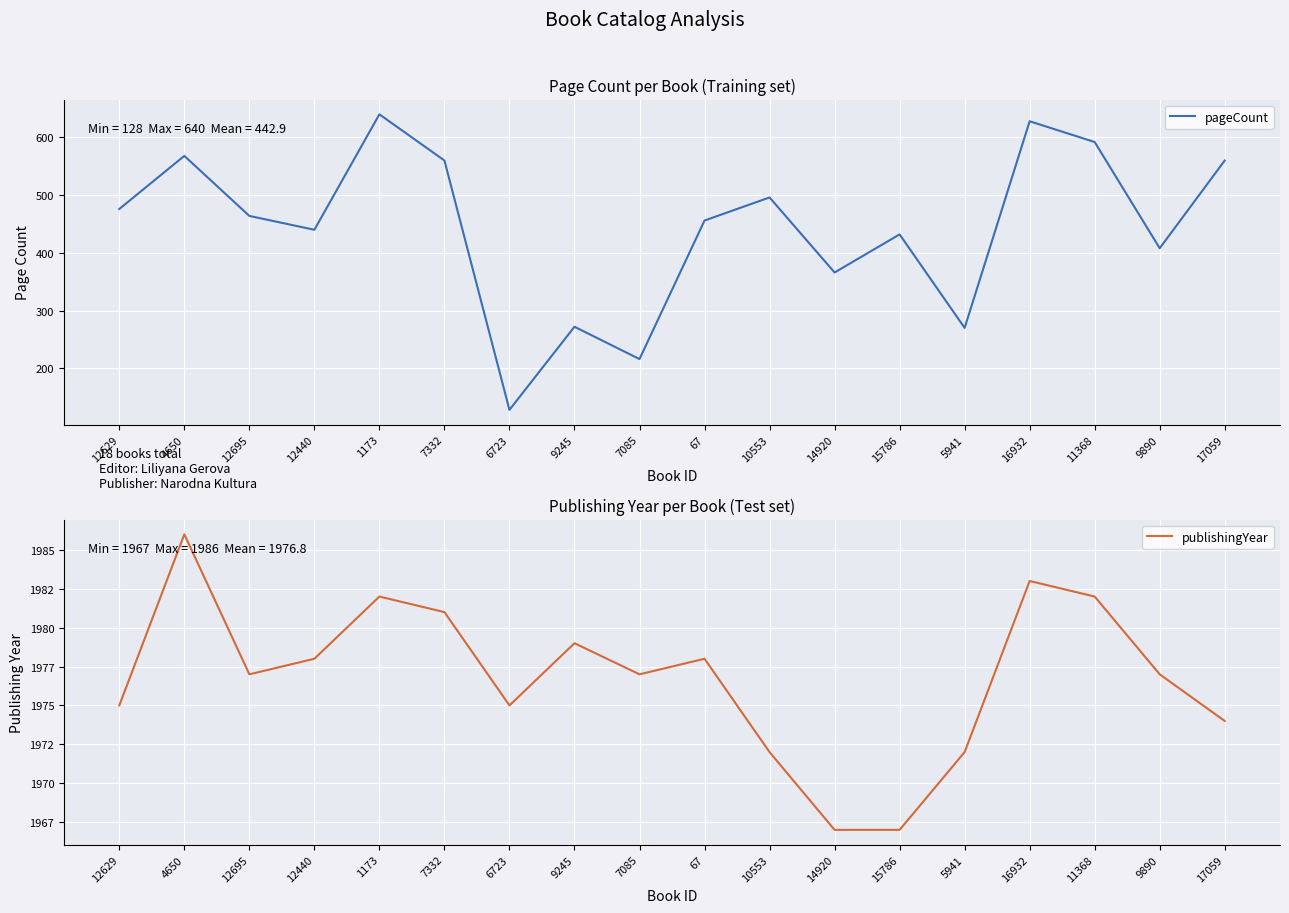

What is the maximum value for pageCount?

640